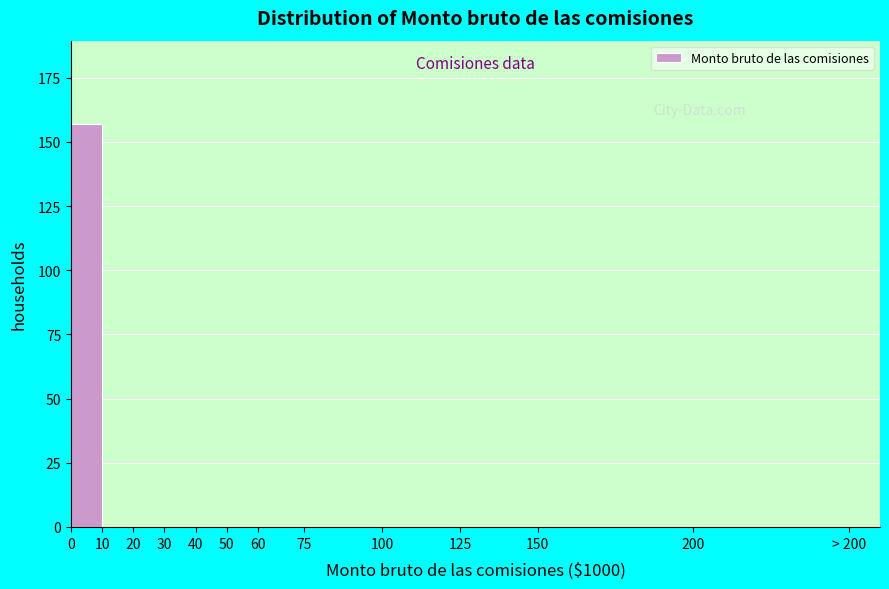

Reading right to left, extract all data points from this chart.

200=0	150=0	125=0	100=0	75=0	60=0	50=0	40=0	30=0	20=0	10=0	0=157